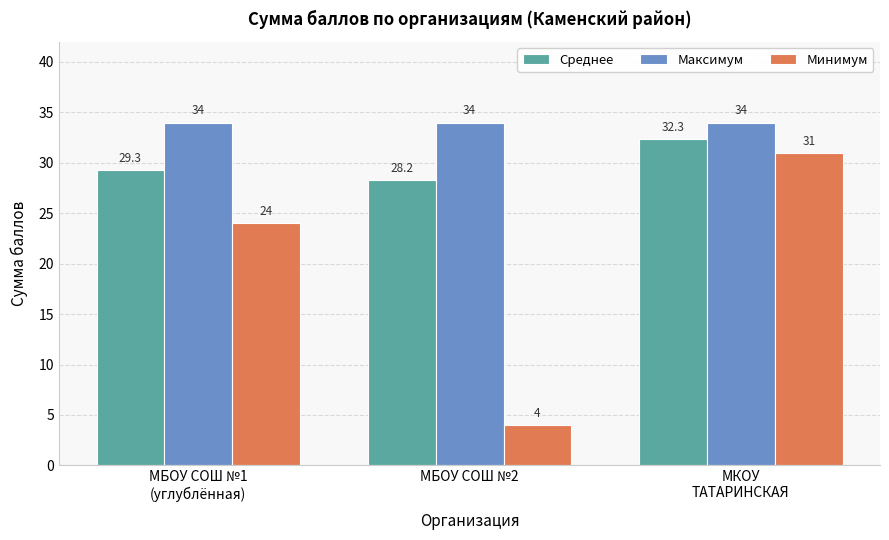

What is the difference between the highest and lowest values at МКОУ
ТАТАРИНСКАЯ?

3.0